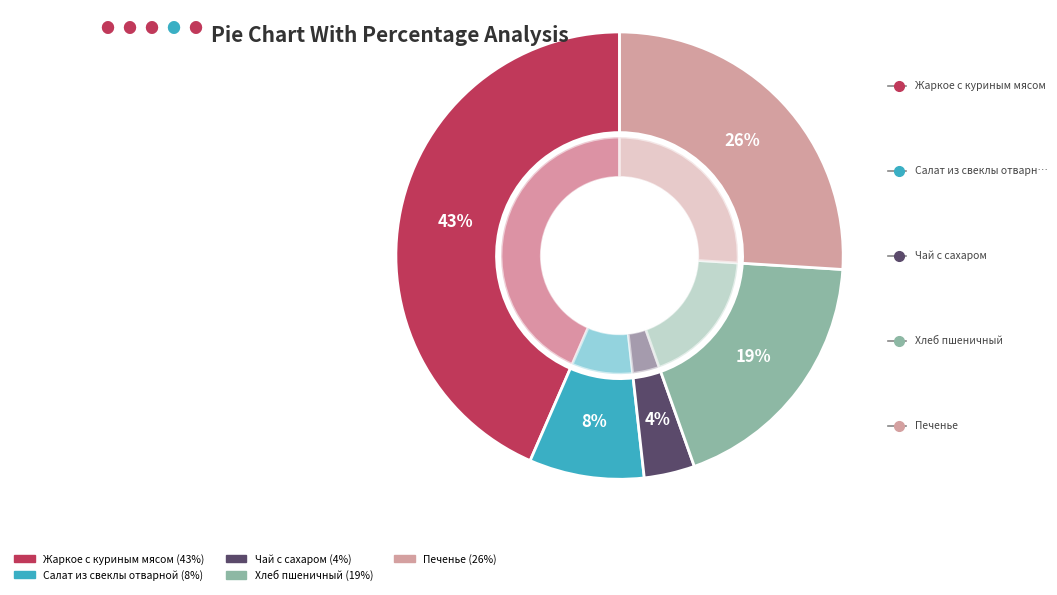

Which has a higher value, Салат из свеклы отварной or Чай с сахаром?

Салат из свеклы отварной